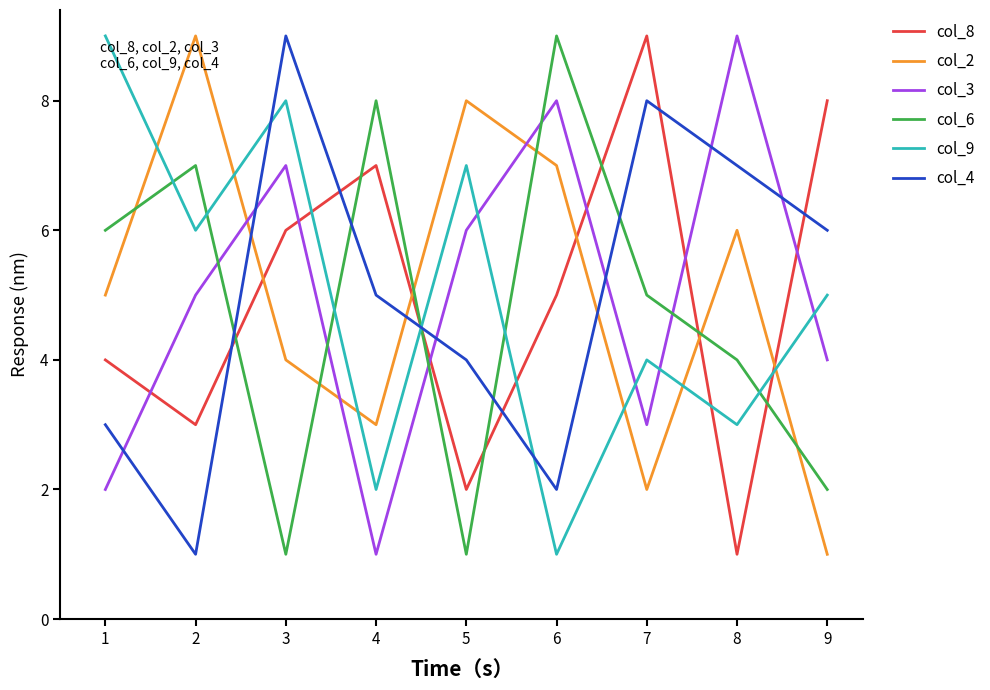

The value of col_3 at 9 is 6. True or false?

False